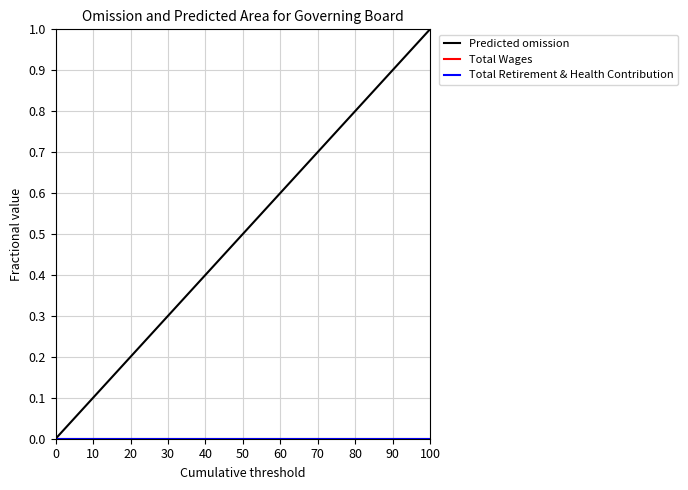

Is this an area chart (filled region under the line)?

No